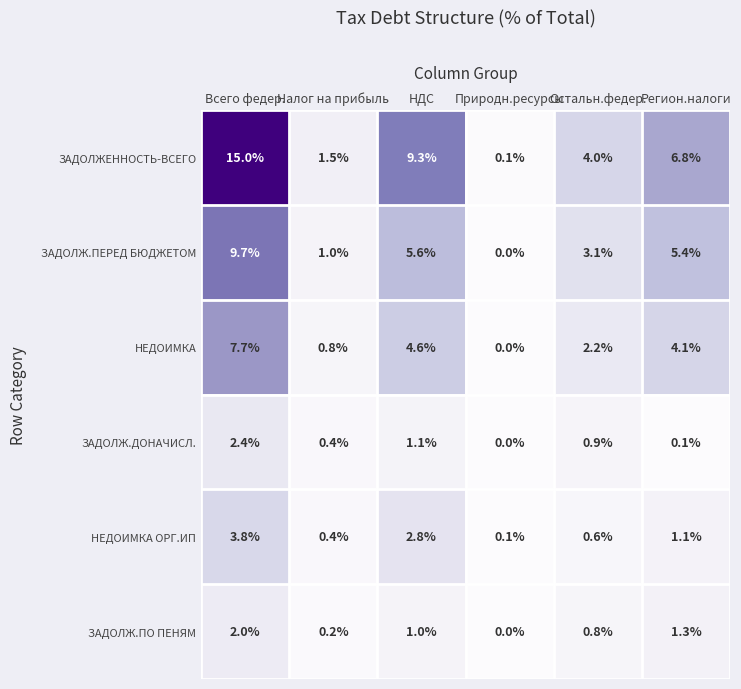

Where is ЗАДОЛЖ.ДОНАЧИСЛ. nearest to the value 1?

Остальн.федер.